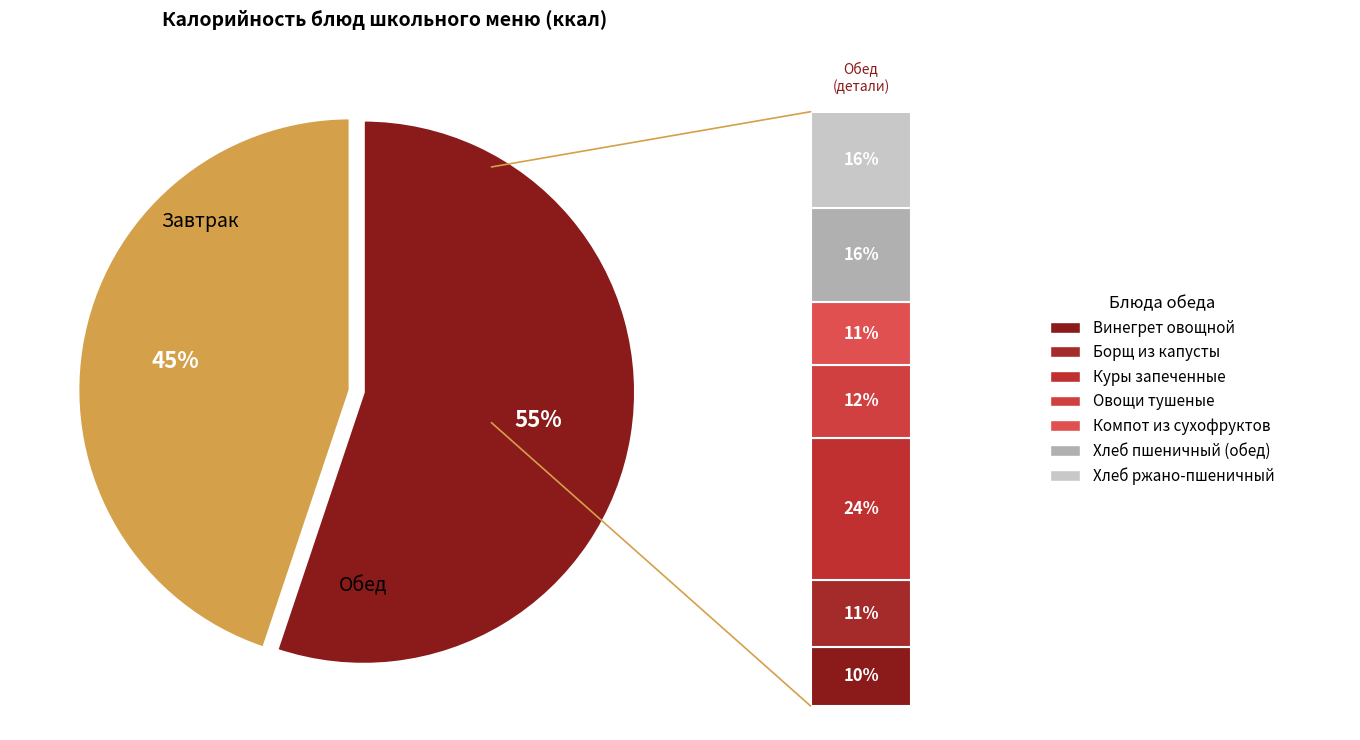

To the nearest percent, what portion does Хлеб пшеничный (обед) represent?

9%